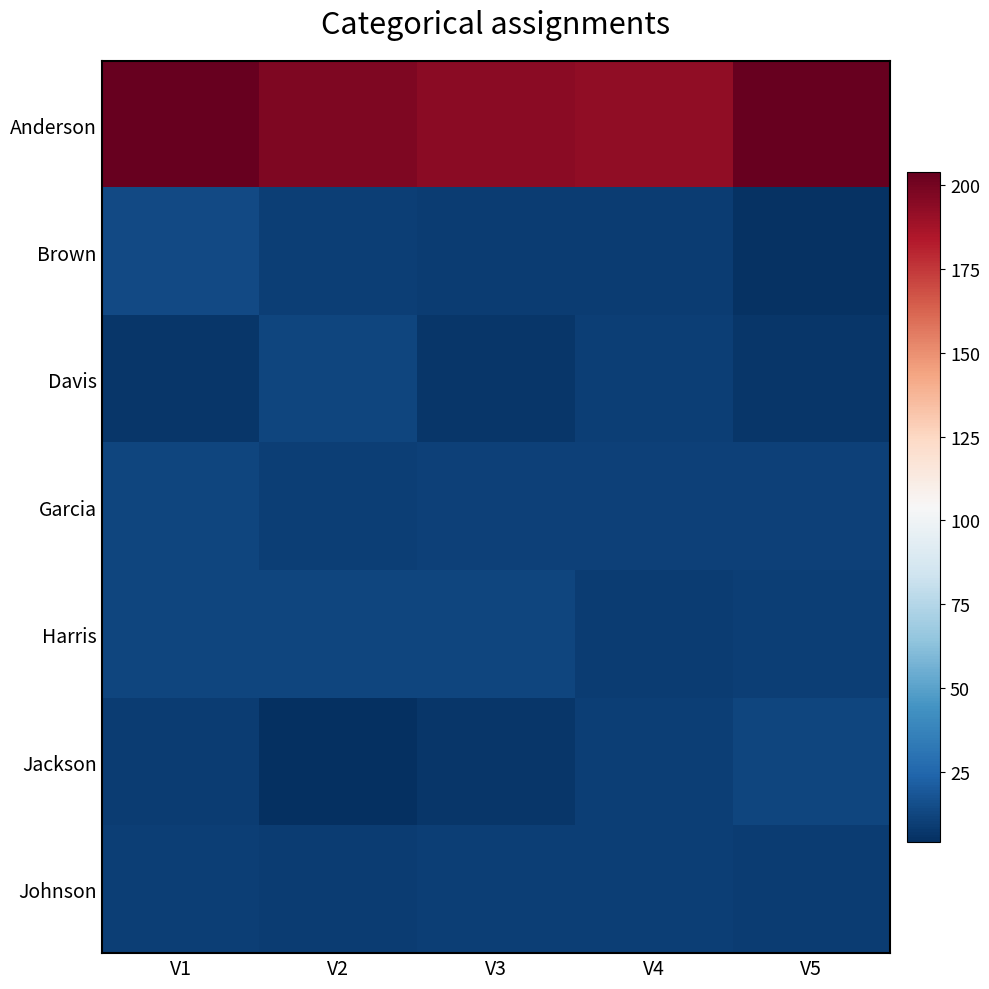

Between V4 and V5, which series saw the biggest shift?

Anderson